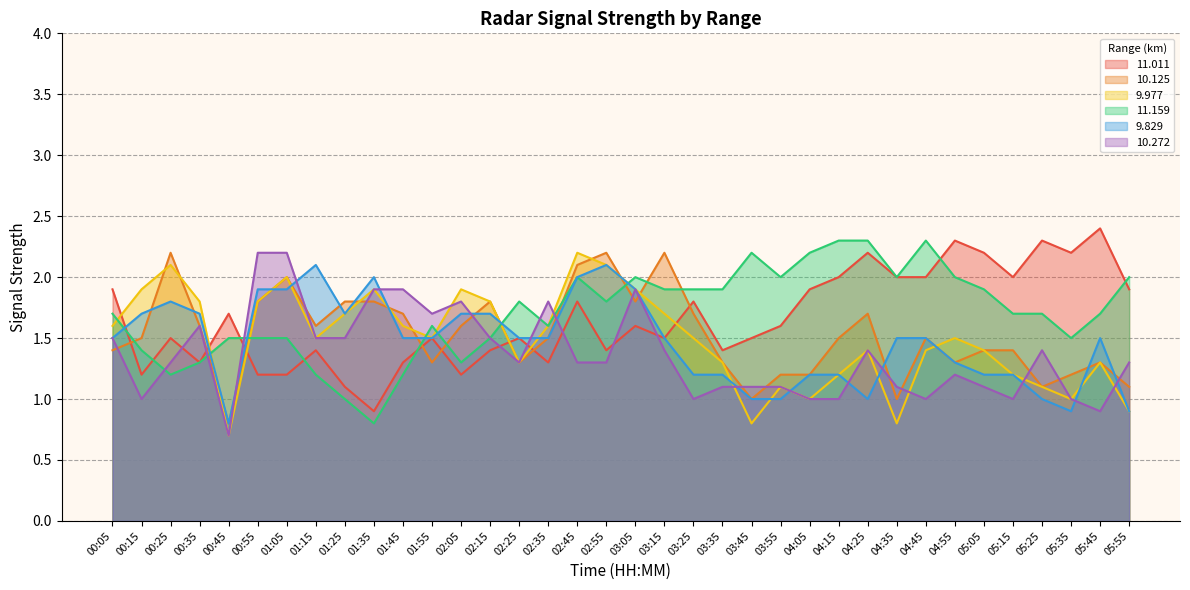

Reading left to right, extract all data points from this chart.

 11.011: 1.9	1.2	1.5	1.3	1.7	1.2	1.2	1.4	1.1	0.9	1.3	1.5	1.2	1.4	1.5	1.3	1.8	1.4	1.6	1.5	1.8	1.4	1.5	1.6	1.9	2.0	2.2	2.0	2.0	2.3	2.2	2.0	2.3	2.2	2.4	1.9
 10.125: 1.4	1.5	2.2	1.6	0.8	1.8	2.0	1.6	1.8	1.8	1.7	1.3	1.6	1.8	1.3	1.5	2.1	2.2	1.8	2.2	1.7	1.3	1.0	1.2	1.2	1.5	1.7	1.0	1.5	1.3	1.4	1.4	1.1	1.2	1.3	1.1
  9.977: 1.6	1.9	2.1	1.8	0.7	1.8	2.0	1.5	1.7	1.9	1.6	1.5	1.9	1.8	1.3	1.6	2.2	2.1	1.9	1.7	1.5	1.3	0.8	1.1	1.0	1.2	1.4	0.8	1.4	1.5	1.4	1.2	1.1	1.0	1.3	0.9
 11.159: 1.7	1.4	1.2	1.3	1.5	1.5	1.5	1.2	1.0	0.8	1.2	1.6	1.3	1.5	1.8	1.6	2.0	1.8	2.0	1.9	1.9	1.9	2.2	2.0	2.2	2.3	2.3	2.0	2.3	2.0	1.9	1.7	1.7	1.5	1.7	2.0
  9.829: 1.5	1.7	1.8	1.7	0.8	1.9	1.9	2.1	1.7	2.0	1.5	1.5	1.7	1.7	1.5	1.5	2.0	2.1	1.9	1.5	1.2	1.2	1.0	1.0	1.2	1.2	1.0	1.5	1.5	1.3	1.2	1.2	1.0	0.9	1.5	0.9
 10.272: 1.5	1.0	1.3	1.6	0.7	2.2	2.2	1.5	1.5	1.9	1.9	1.7	1.8	1.5	1.3	1.8	1.3	1.3	1.9	1.4	1.0	1.1	1.1	1.1	1.0	1.0	1.4	1.1	1.0	1.2	1.1	1.0	1.4	1.0	0.9	1.3